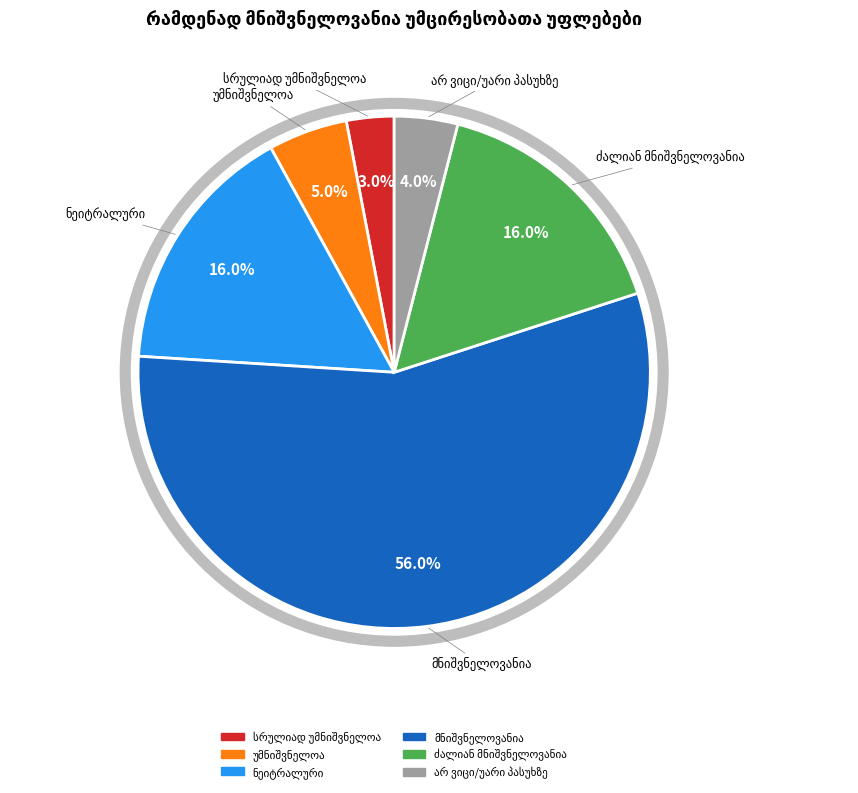

Is there any slice that represents more than half of the pie?

Yes